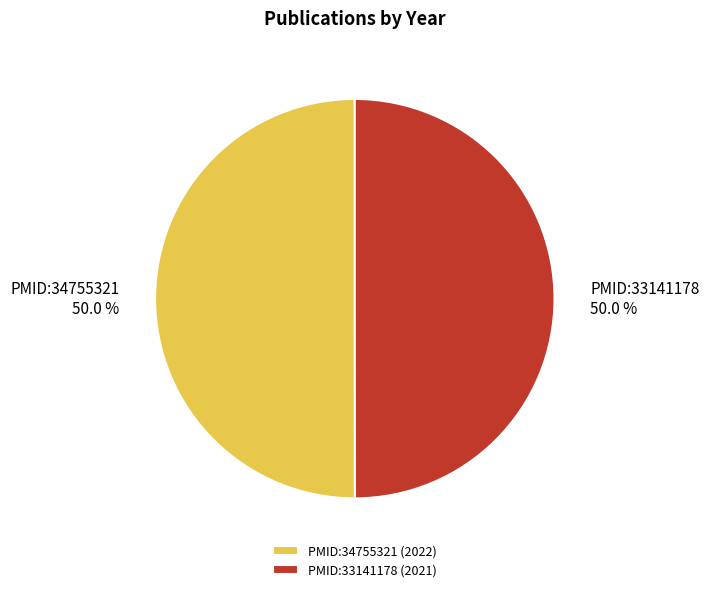

How many segments does this pie chart have?

2